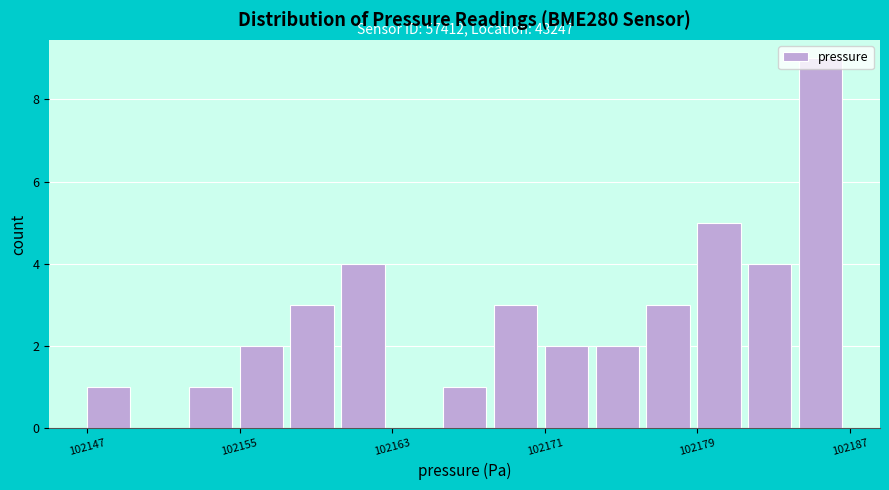

Around what value on the x-axis is the tallest bar? Give the approximate position of its centre, as read against the axis.

102186